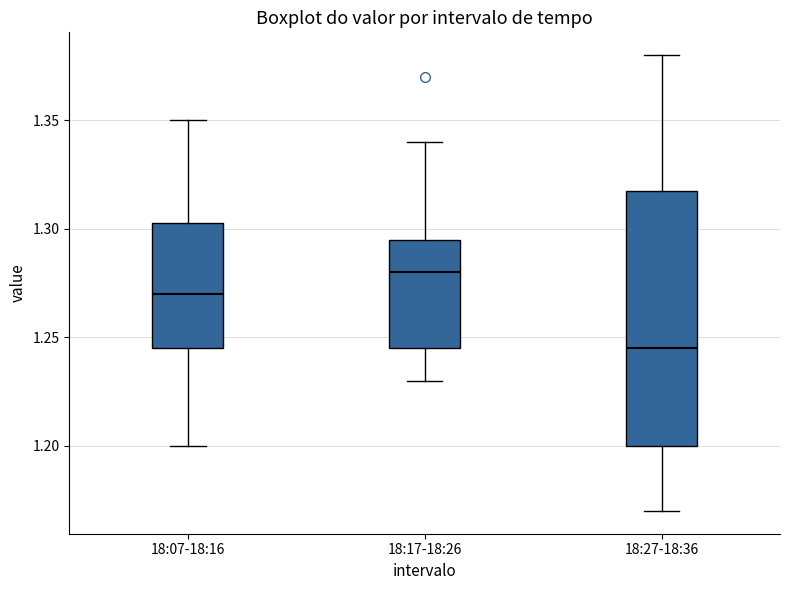

Reading left to right, transcribe this box plot: for each box, give where its median line is, the range the box spans, and where its two whiskers end, as read against the y-axis. The values are not printed on the chart, so give them approximately, as read against the axis.

18:07-18:16: median 1.270, box 1.245 to 1.305, whiskers 1.200 to 1.350
18:17-18:26: median 1.280, box 1.245 to 1.295, whiskers 1.230 to 1.340
18:27-18:36: median 1.245, box 1.200 to 1.320, whiskers 1.170 to 1.380